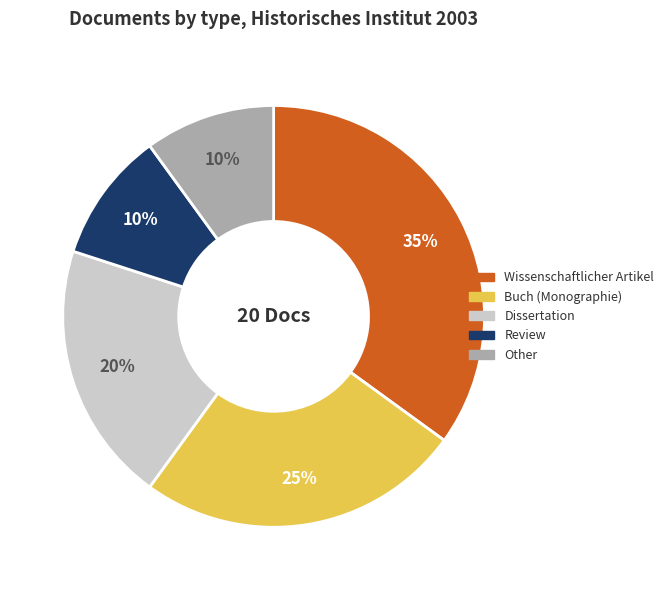

Which slice is the largest?

Wissenschaftlicher Artikel